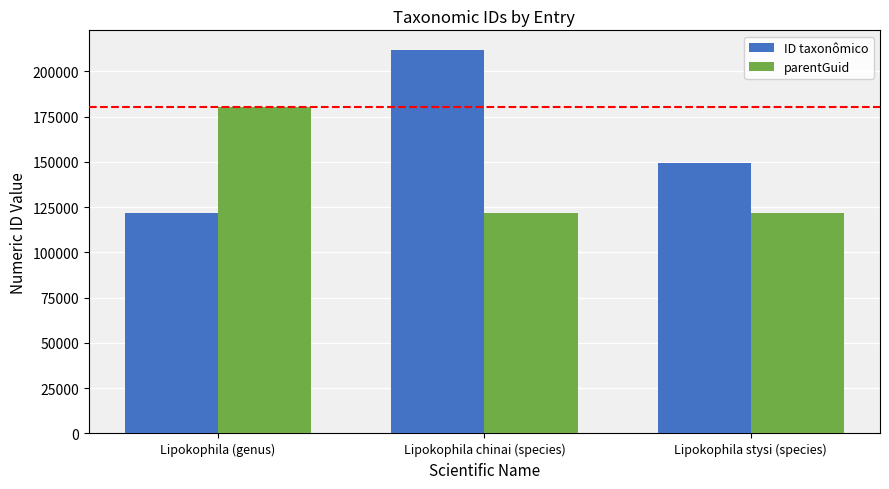

List the series in order of their overall mean, highest first.

ID taxonômico, parentGuid